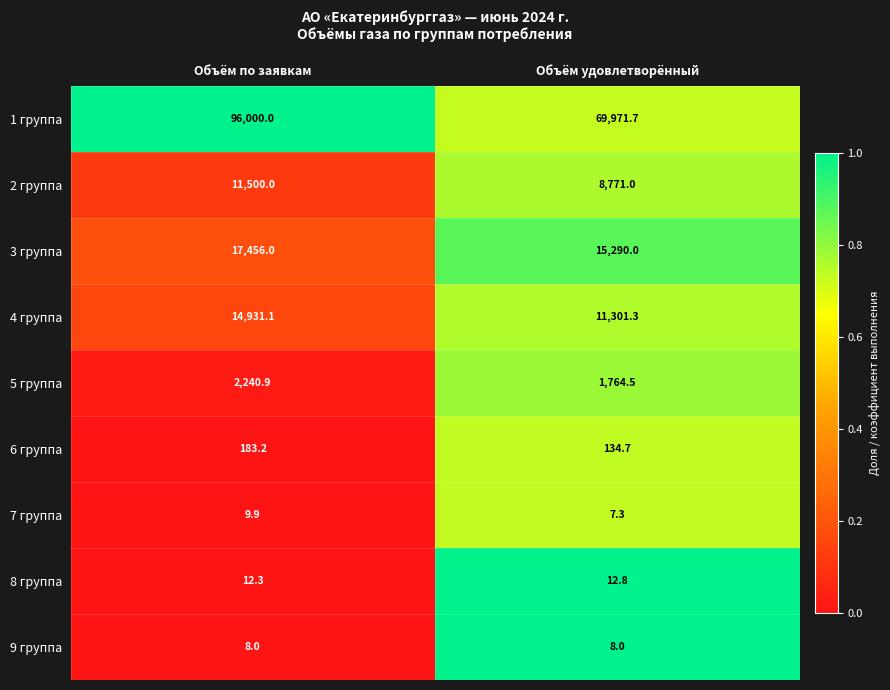

Which label corresponds to the smallest value in the chart?

Объём удовлетворённый